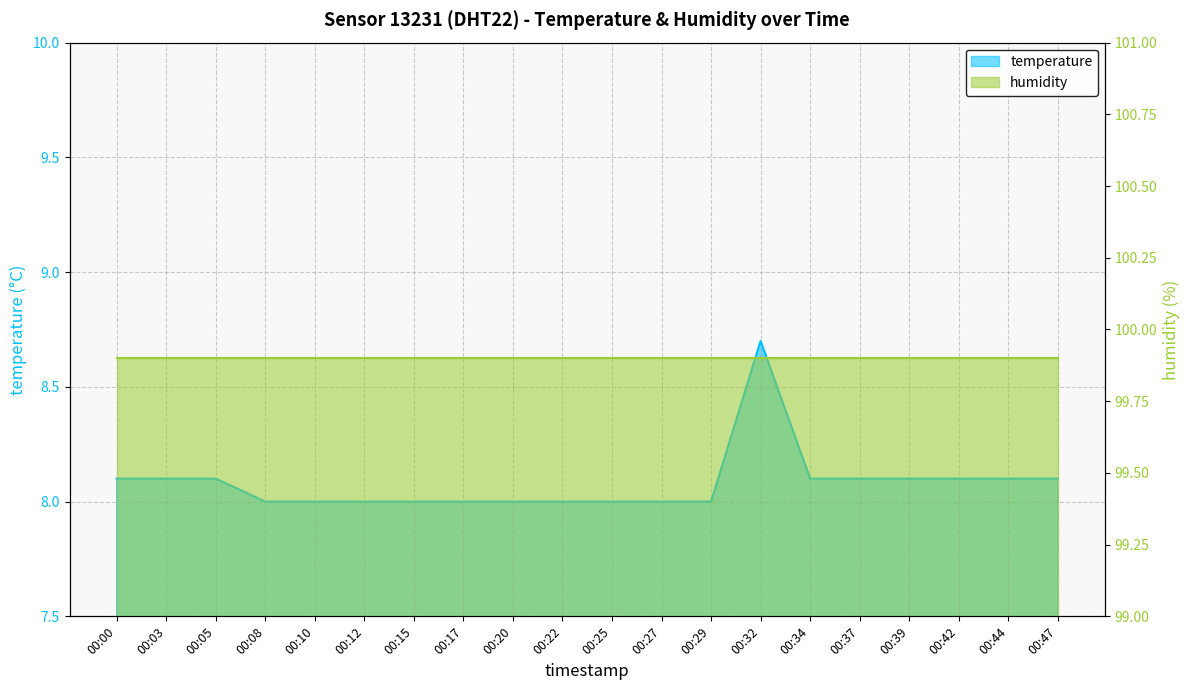

Approximately how many times larger is the value at 00:34 compared to 00:37?

1.0